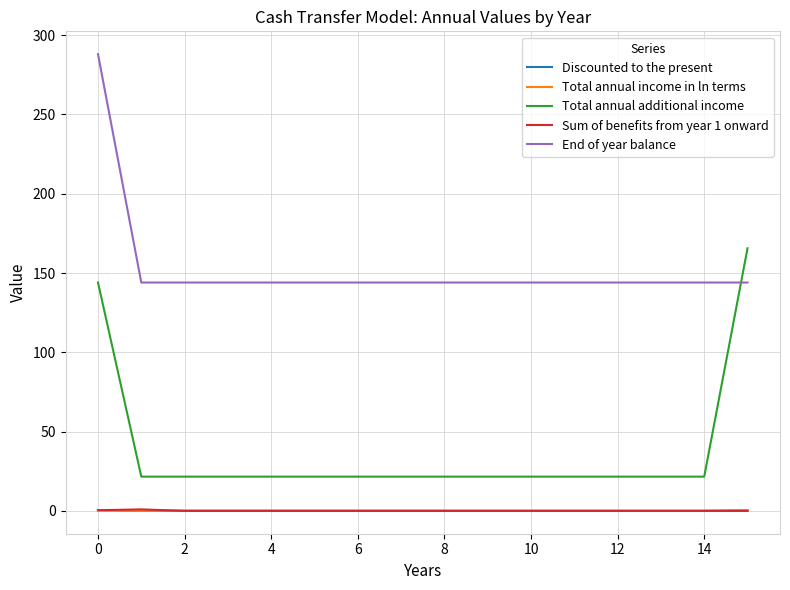

True or false: Total annual additional income and Sum of benefits from year 1 onward cross at least once.

False